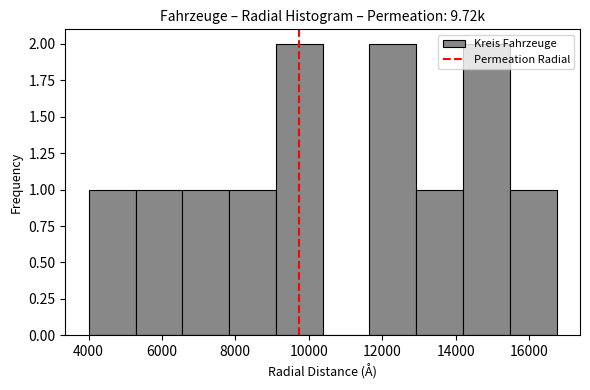

Reading left to right, list every bar in this chart as the range it spans on the x-axis followed by its height. Neither the bar edges nor the heights are printed on the chart, so give them approximately, as read against the axes.

4000 to 5200: 1
5200 to 6600: 1
6600 to 7800: 1
7800 to 9200: 1
9200 to 10400: 2
10400 to 11600: 0
11600 to 13000: 2
13000 to 14200: 1
14200 to 15400: 2
15400 to 16800: 1